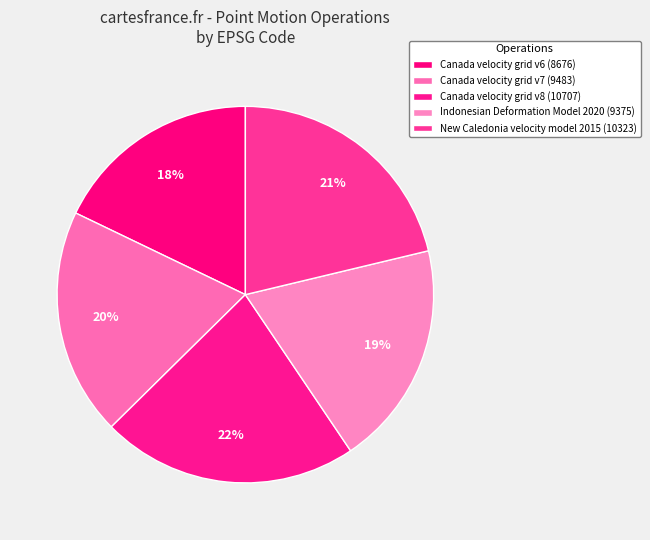

Combined, do Canada velocity grid v8 and New Caledonia velocity model 2015 account for over 50%?

No